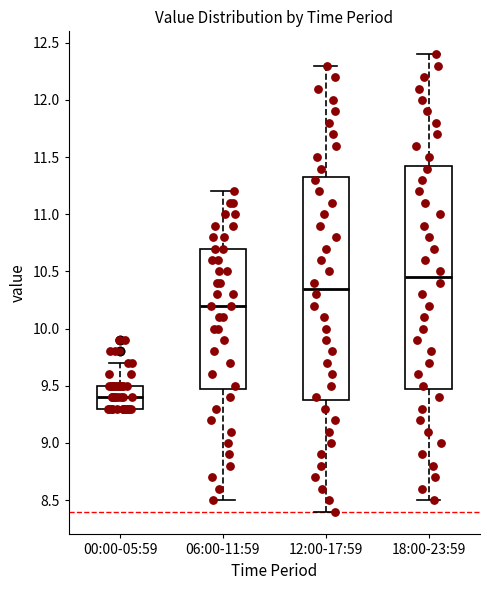

Which box has the lowest median line?

00:00-05:59